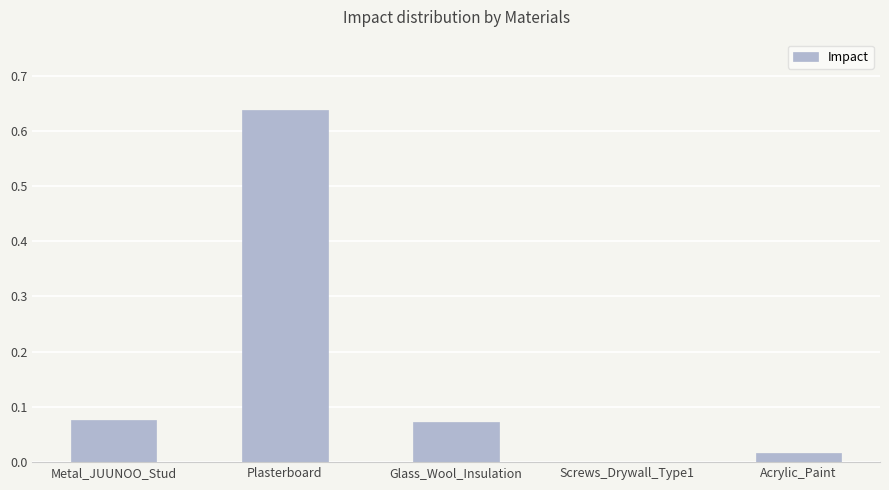

Which label corresponds to the largest value in the chart?

Plasterboard